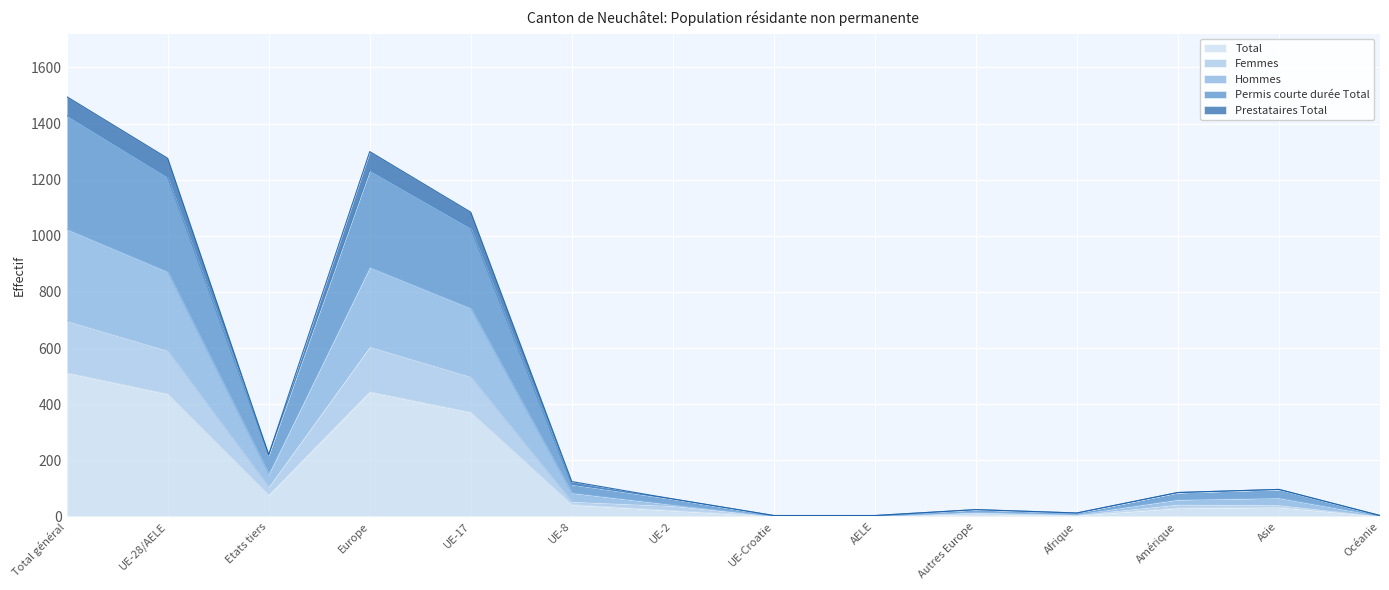

Reading right to left, list all the values displayed in this chart.

Total: Océanie=1	Asie=33	Amérique=30	Afrique=4	Autres Europe=8	AELE=1	UE-Croatie=1	UE-2=21	UE-8=42	UE-17=371	Europe=444	Etats tiers=76	UE-28/AELE=436	Total général=512
Femmes: Océanie=2	Asie=41	Amérique=43	Afrique=6	Autres Europe=14	AELE=1	UE-Croatie=1	UE-2=38	UE-8=53	UE-17=498	Europe=605	Etats tiers=106	UE-28/AELE=591	Total général=697
Hommes: Océanie=2	Asie=66	Amérique=60	Afrique=8	Autres Europe=16	AELE=2	UE-Croatie=2	UE-2=42	UE-8=84	UE-17=742	Europe=888	Etats tiers=152	UE-28/AELE=872	Total général=1024
Permis courte durée Total: Océanie=3	Asie=96	Amérique=85	Afrique=12	Autres Europe=24	AELE=3	UE-Croatie=3	UE-2=62	UE-8=114	UE-17=1027	Europe=1233	Etats tiers=220	UE-28/AELE=1209	Total général=1429
Prestataires Total: Océanie=3	Asie=96	Amérique=85	Afrique=12	Autres Europe=24	AELE=3	UE-Croatie=3	UE-2=62	UE-8=124	UE-17=1084	Europe=1300	Etats tiers=220	UE-28/AELE=1276	Total général=1496